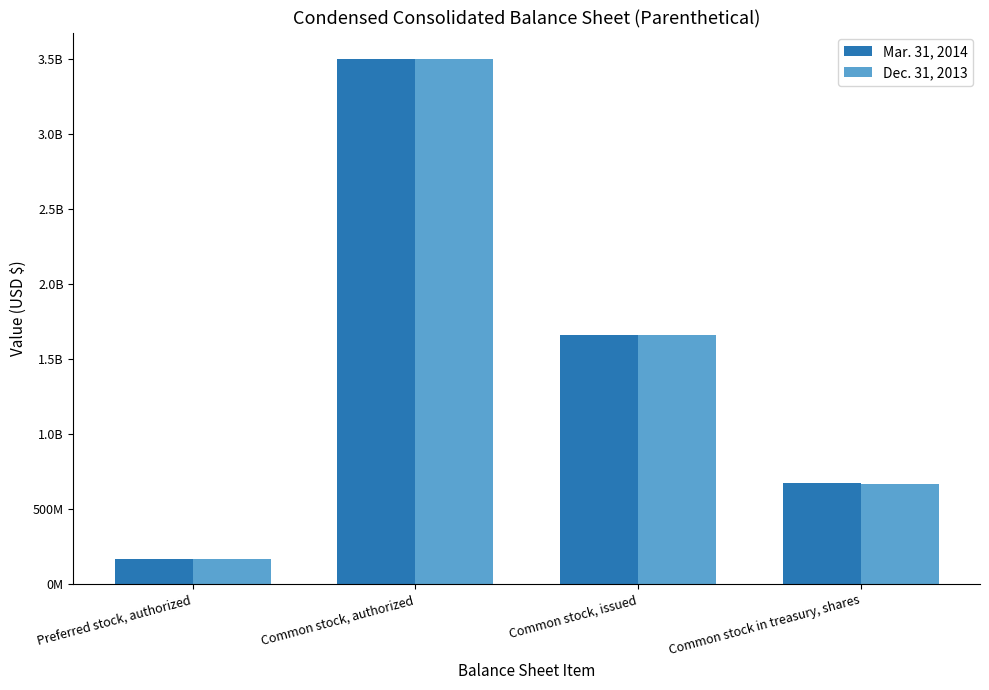

Is the value of Dec. 31, 2013 at Preferred stock, authorized greater than the value of Mar. 31, 2014 at Preferred stock, authorized?

No